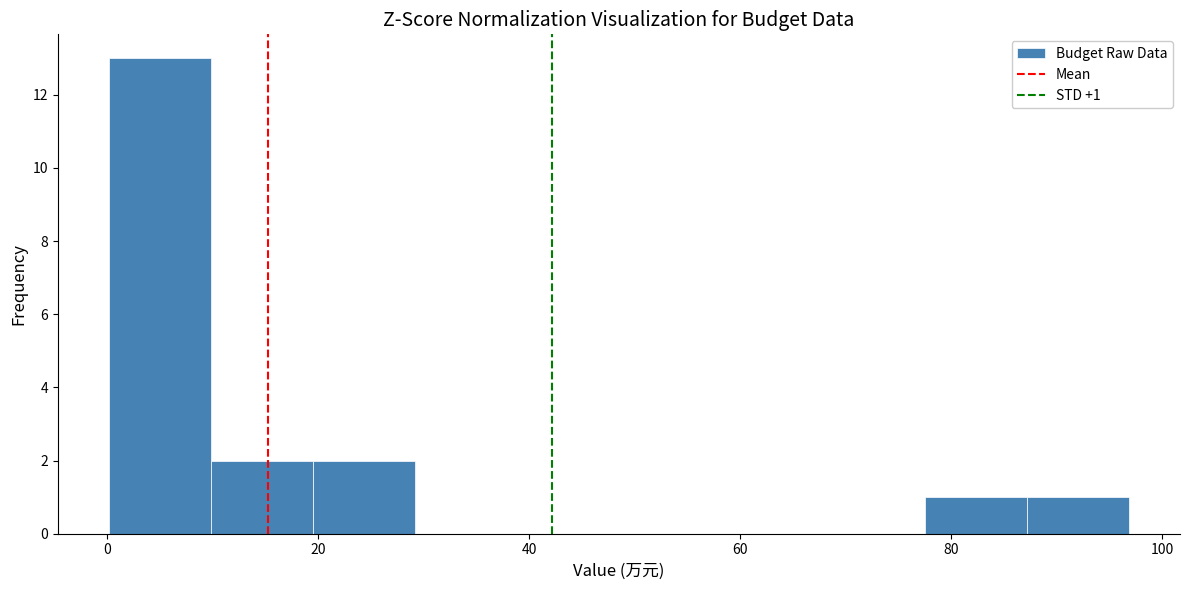

Which range on the x-axis has the tallest bar?

0 to 10